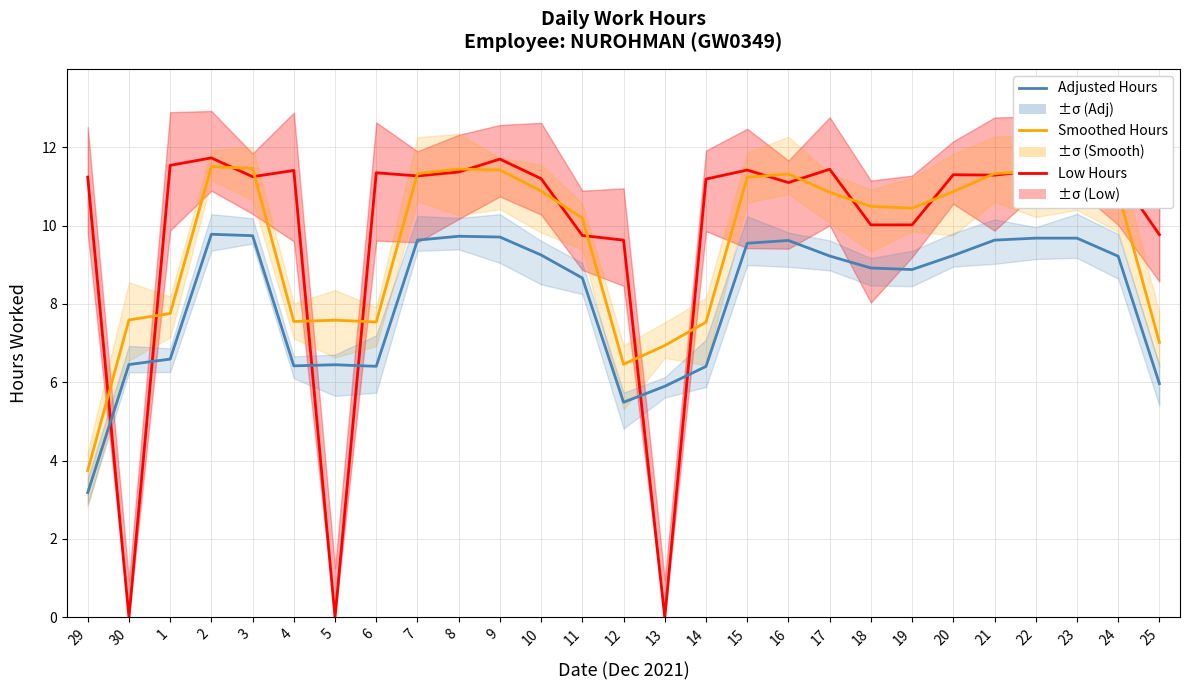

True or false: Adjusted Hours has a value of 13.4 at 15.

False